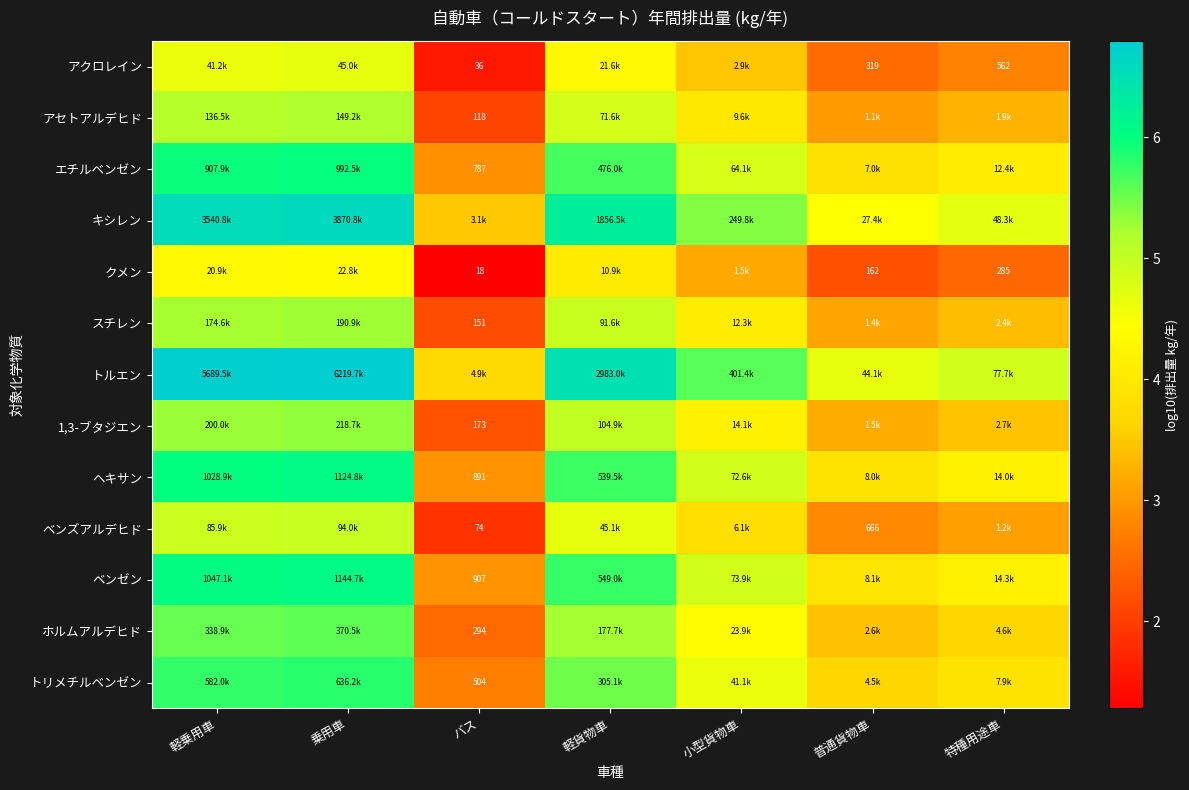

What is the lowest value of the クメン series?

1.3